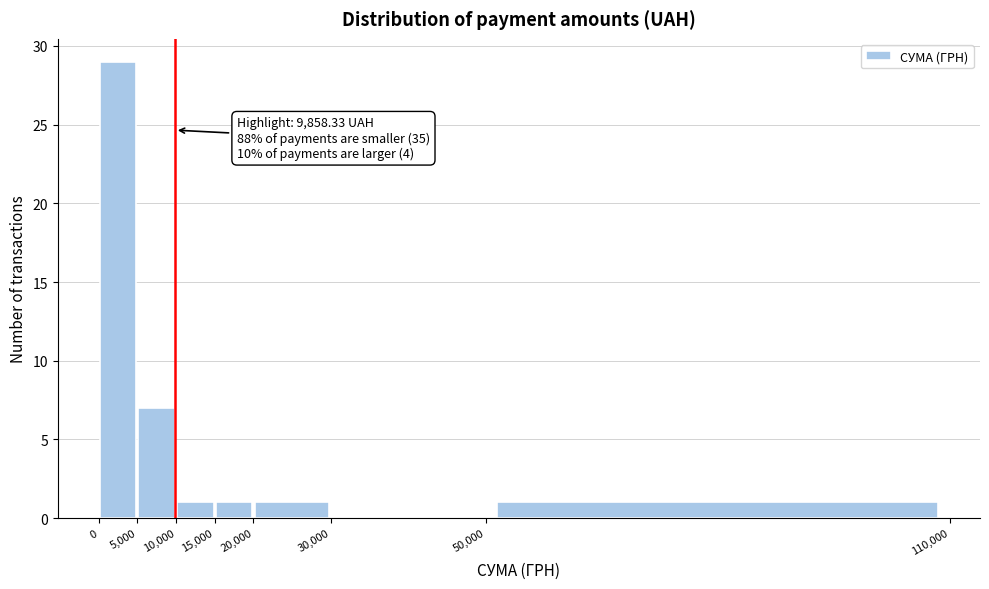

Which range on the x-axis has the tallest bar?

0 to 5,000